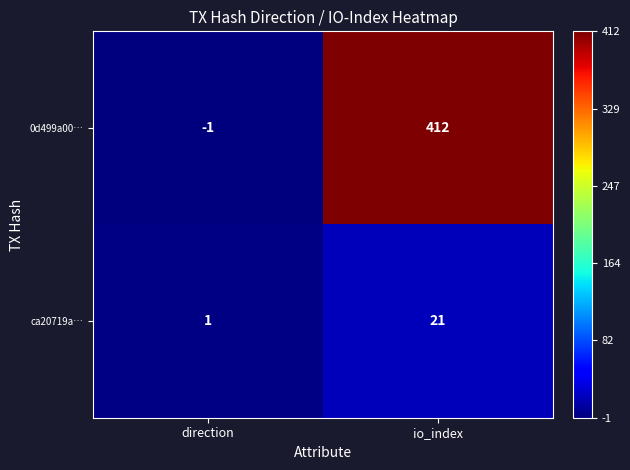

List the labels in order of ca20719a… value, smallest first.

direction, io_index